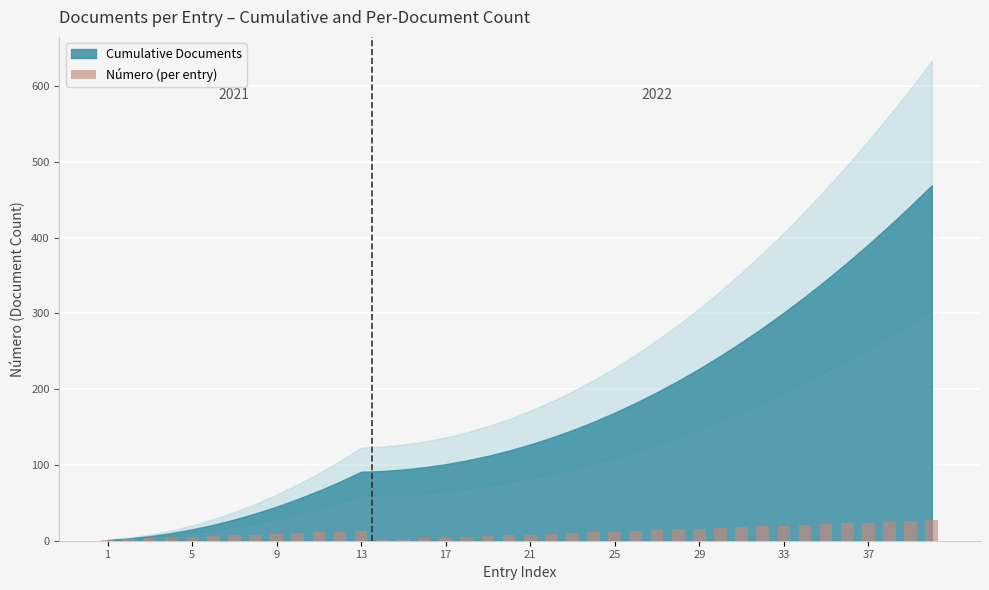

What is the maximum value shown in the chart?

27